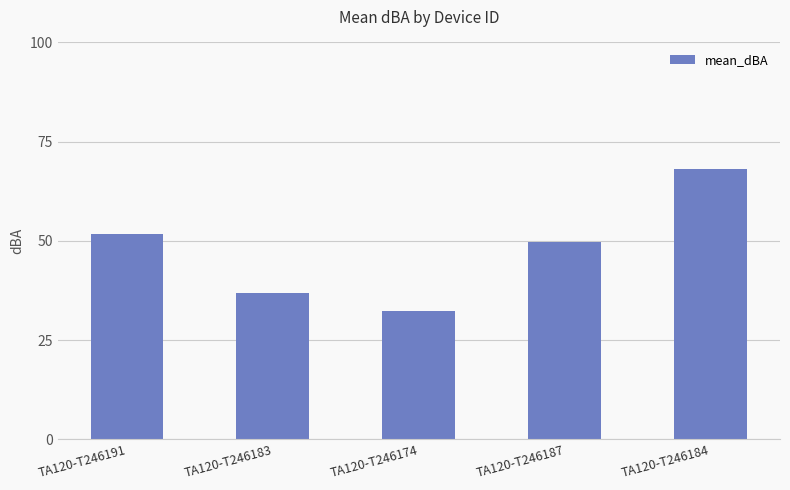

What is the difference between the second highest and minimum values?

19.4